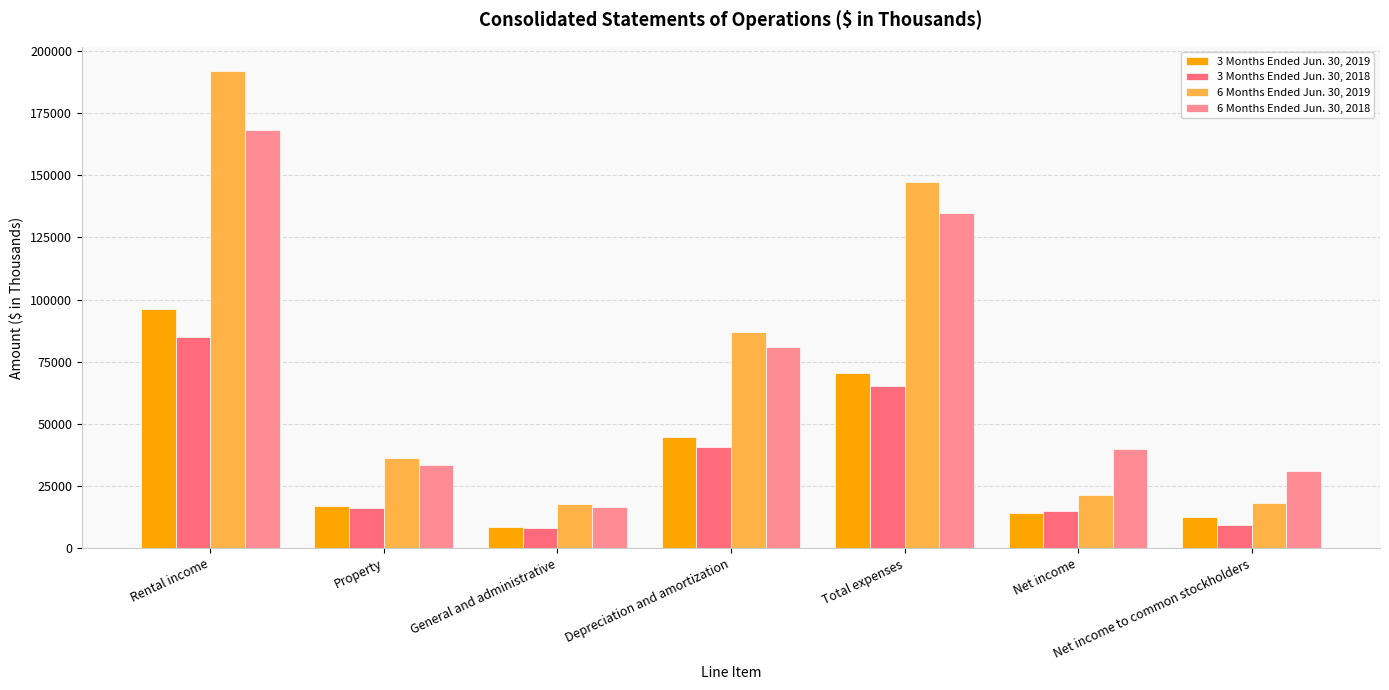

What is the total value across all series at Depreciation and amortization?

253336